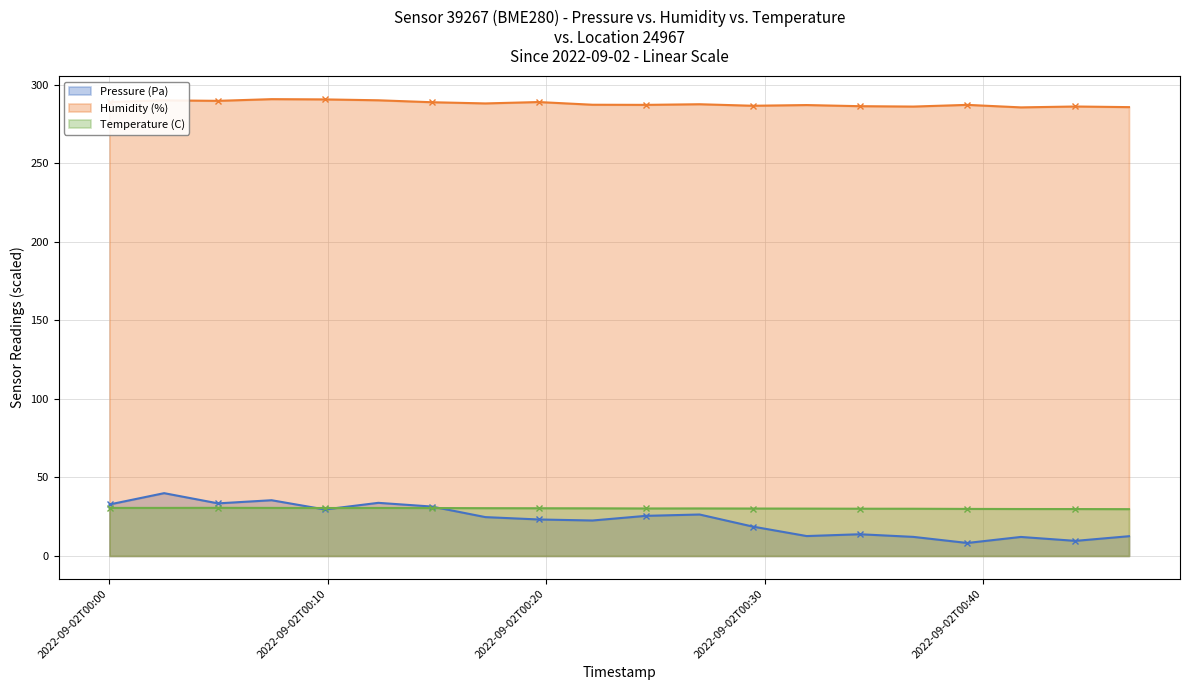

What are all the series names shown in the legend?

Pressure (Pa), Humidity (%), Temperature (C)